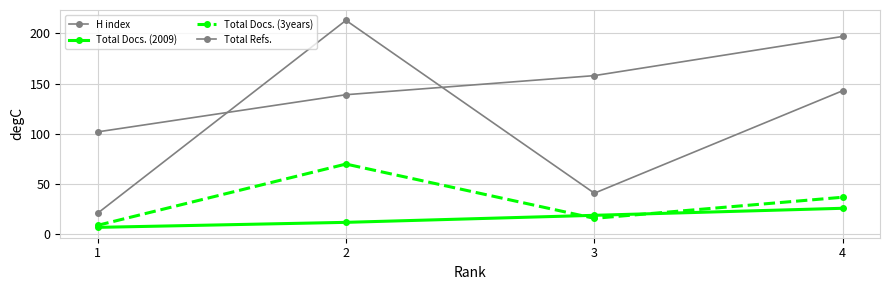

The Total Refs. series shows 27 at 3. True or false?

False